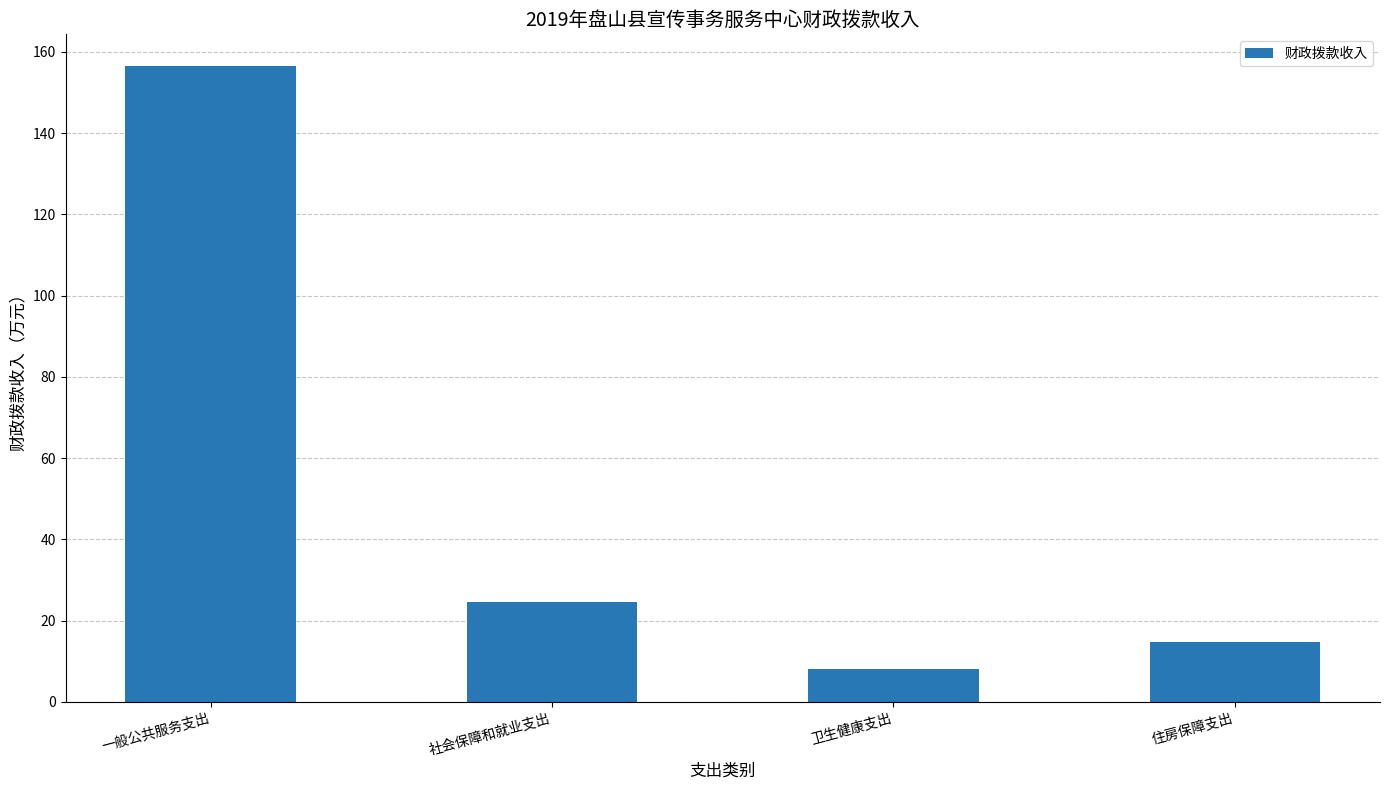

Where is the data nearest to the value 82?

社会保障和就业支出